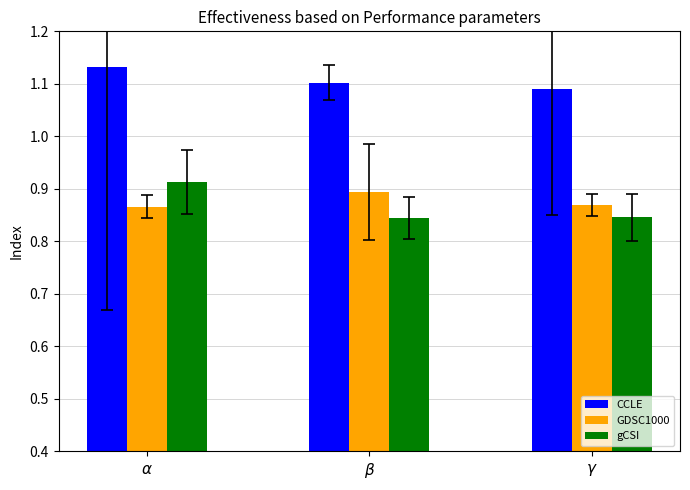

Are the bars grouped side by side (vs. stacked)?

Yes